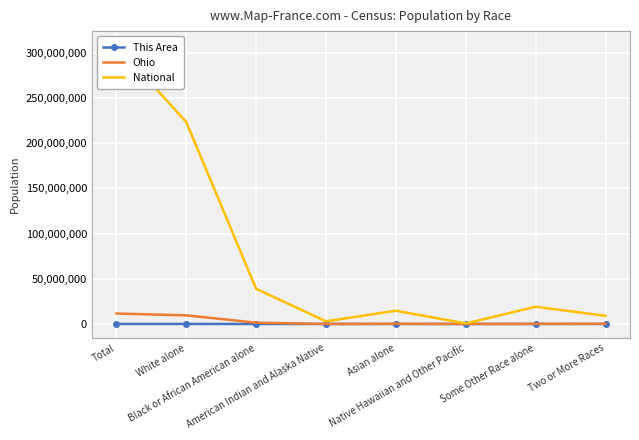

True or false: National and Ohio intersect in this chart.

False